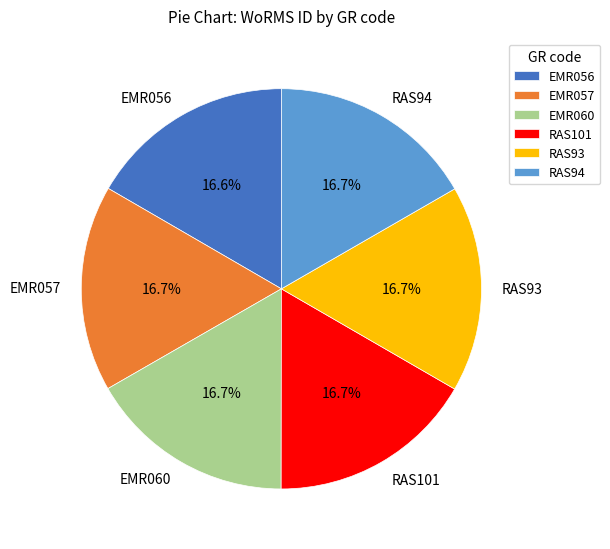

Do EMR057 and EMR056 together represent more than half of the pie?

No